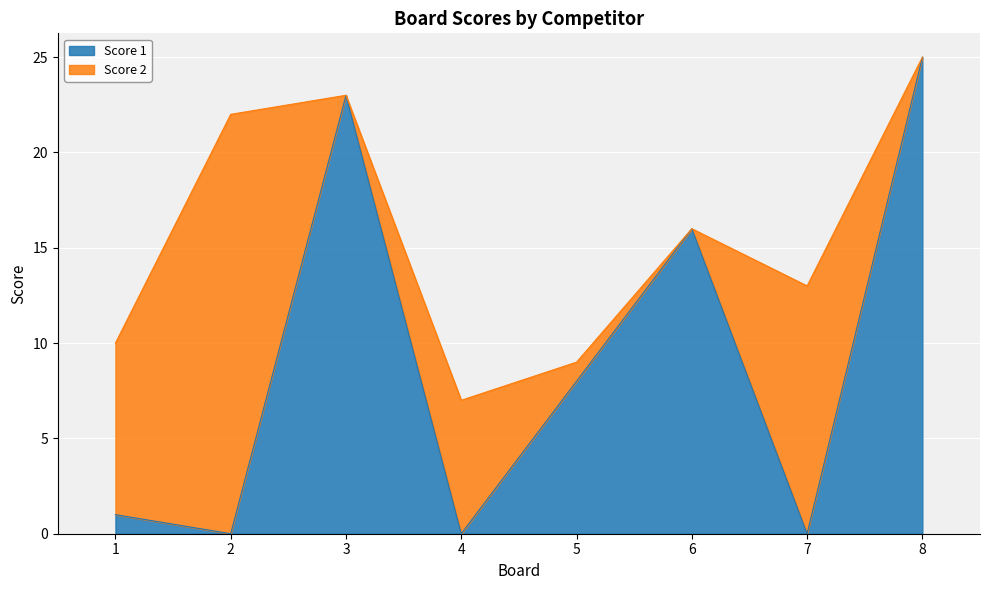

True or false: the data has more than 2 interior local peaks.

False